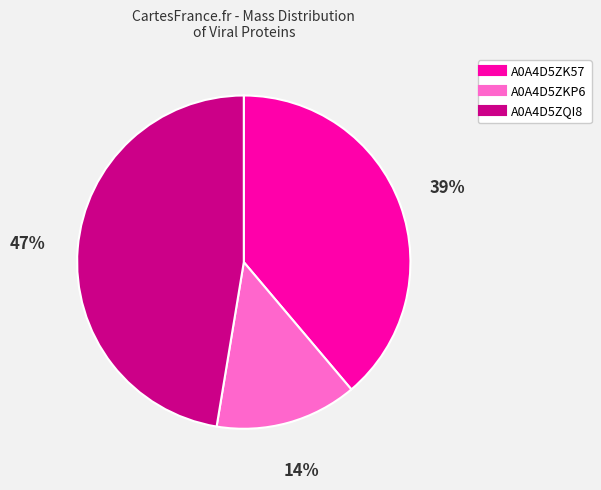

Is it true that A0A4D5ZKP6 is 7% of the pie?

False